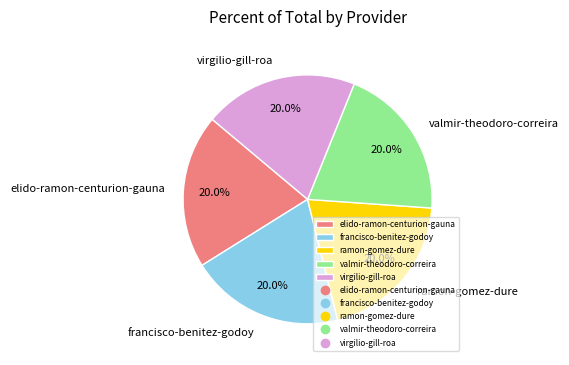

To the nearest percent, what is the average slice percentage?

20%